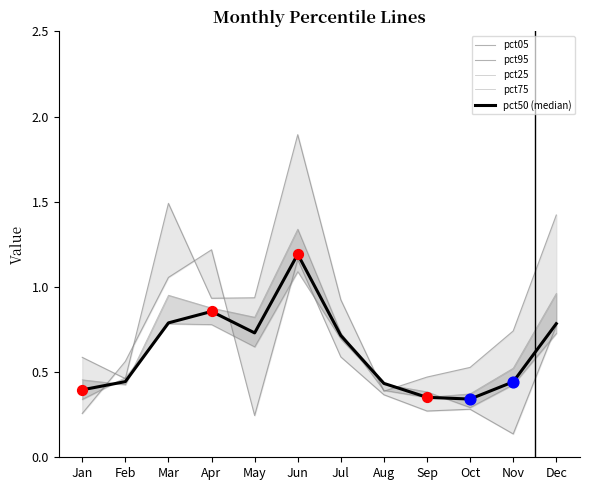

At which category is the sum across all series the highest?

Jun